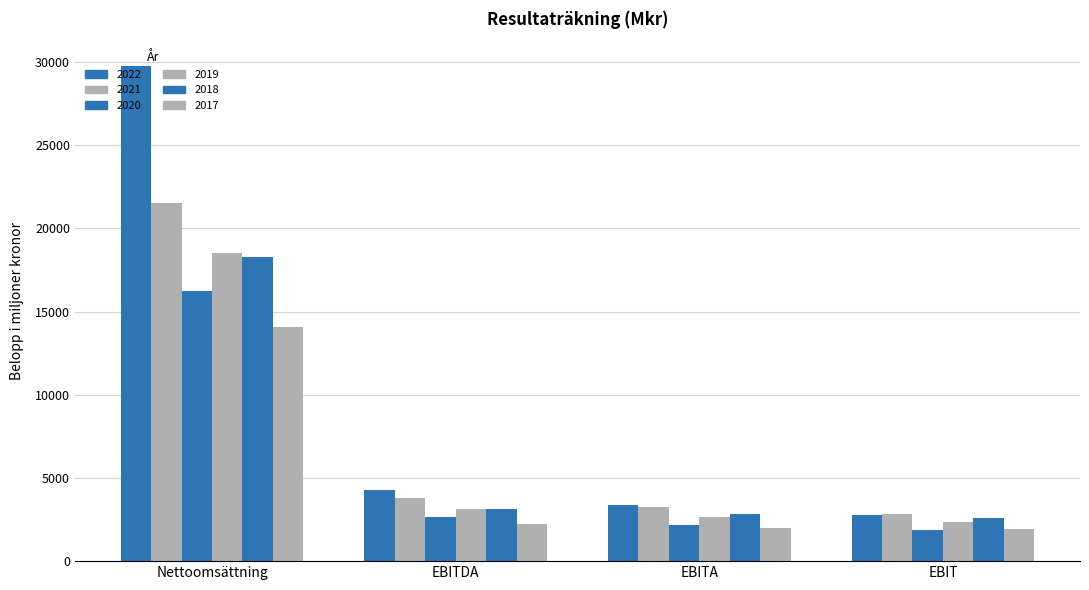

Which label corresponds to the smallest value in the chart?

EBIT